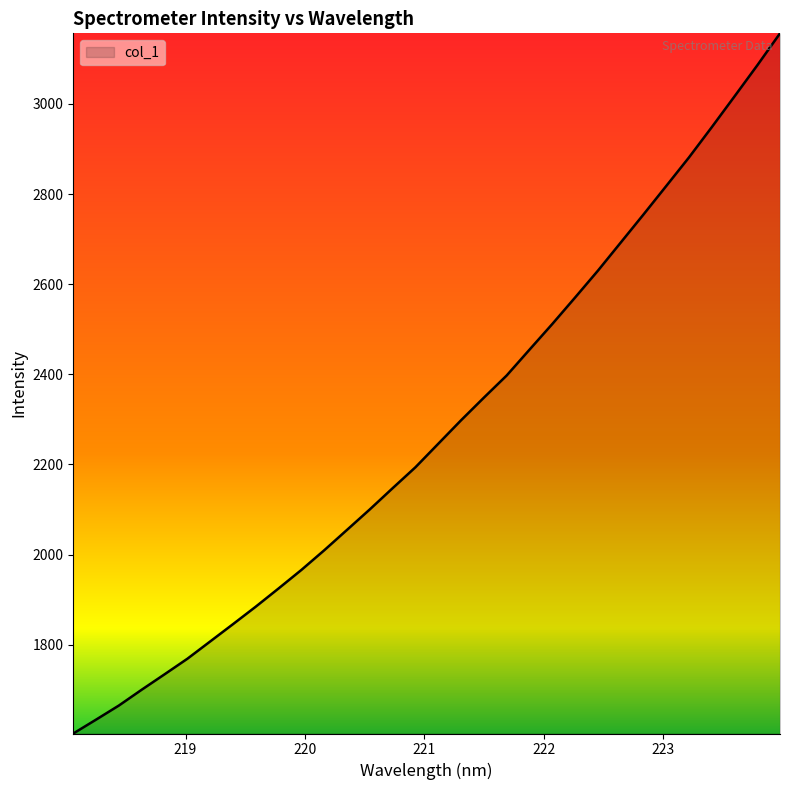

How many series are shown in this chart?

1